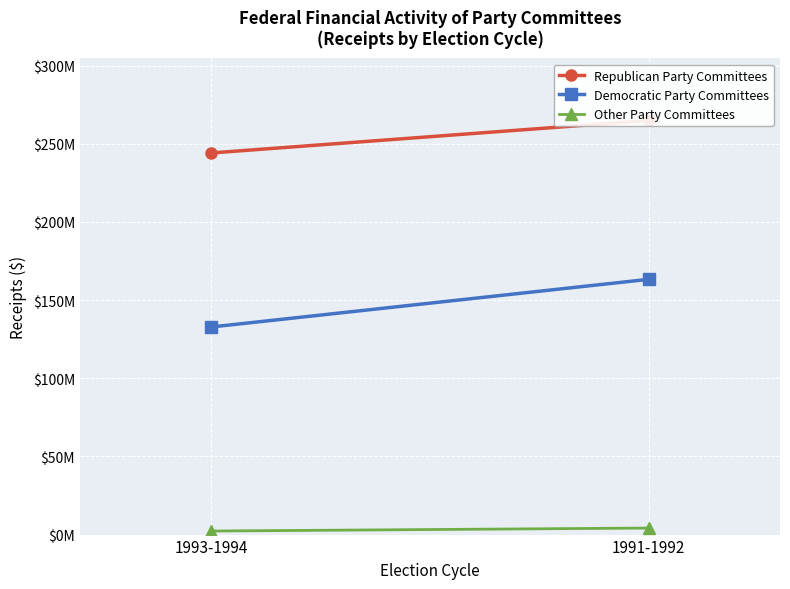

Is this an area chart (filled region under the line)?

No